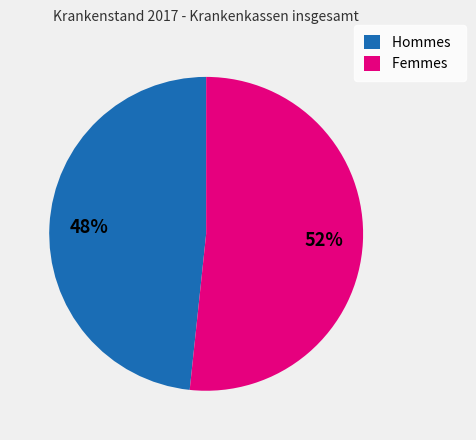

Rank the categories by value from highest to lowest.

Femmes, Hommes